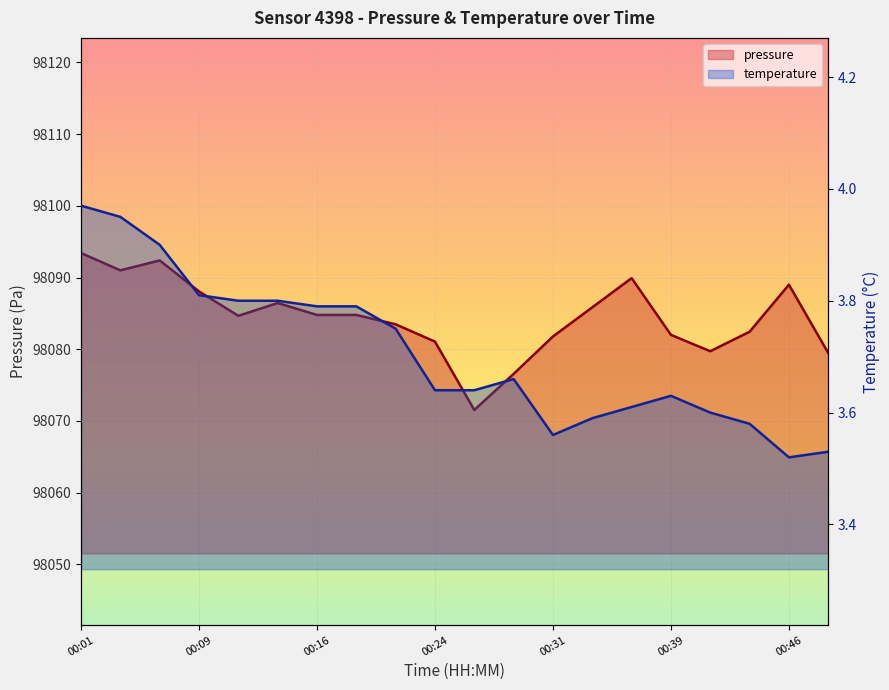

Rank the series at 00:06 from highest to lowest value.

pressure, temperature